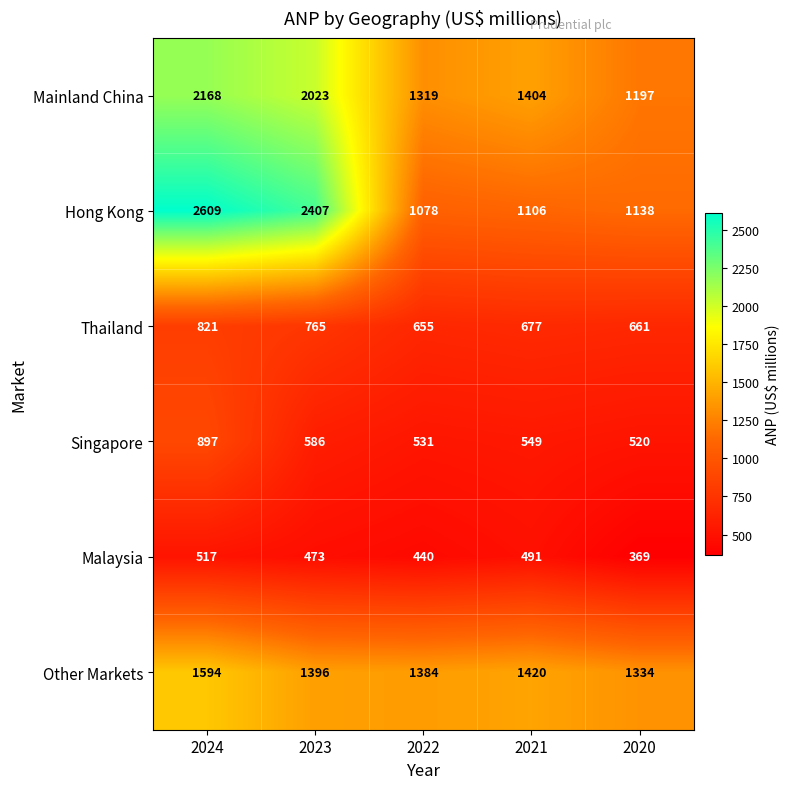

Reading left to right, what are all the values shown in this chart?

Mainland China: 2168	2023	1319	1404	1197
Hong Kong: 2609	2407	1078	1106	1138
Thailand: 821	765	655	677	661
Singapore: 897	586	531	549	520
Malaysia: 517	473	440	491	369
Other Markets: 1594	1396	1384	1420	1334